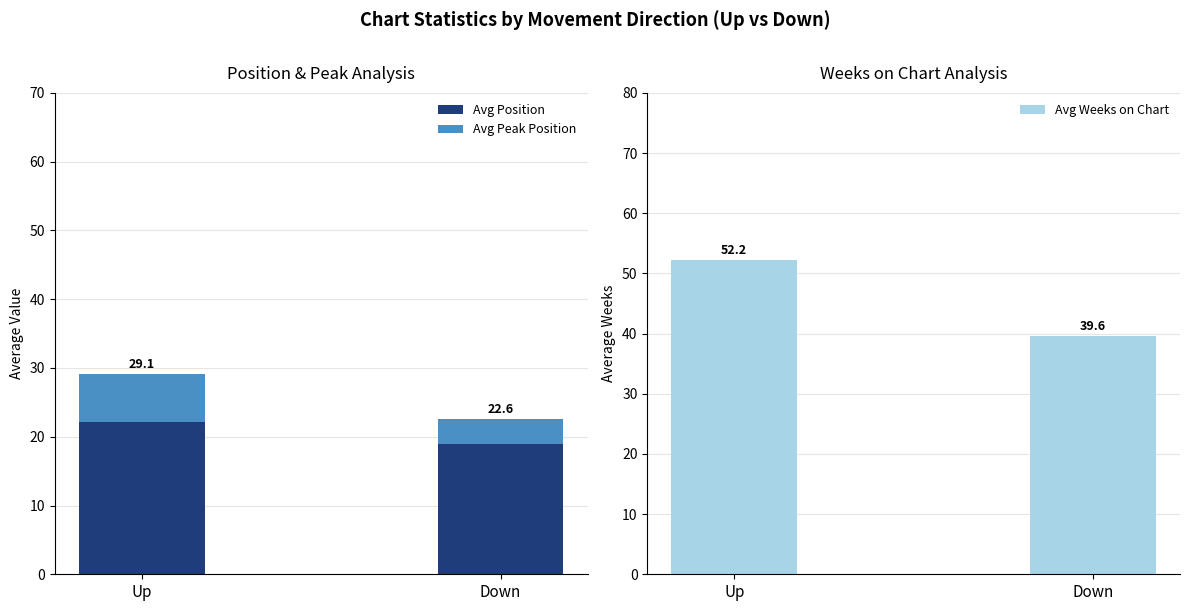

What is the label of the 1st bar from the left?

Up